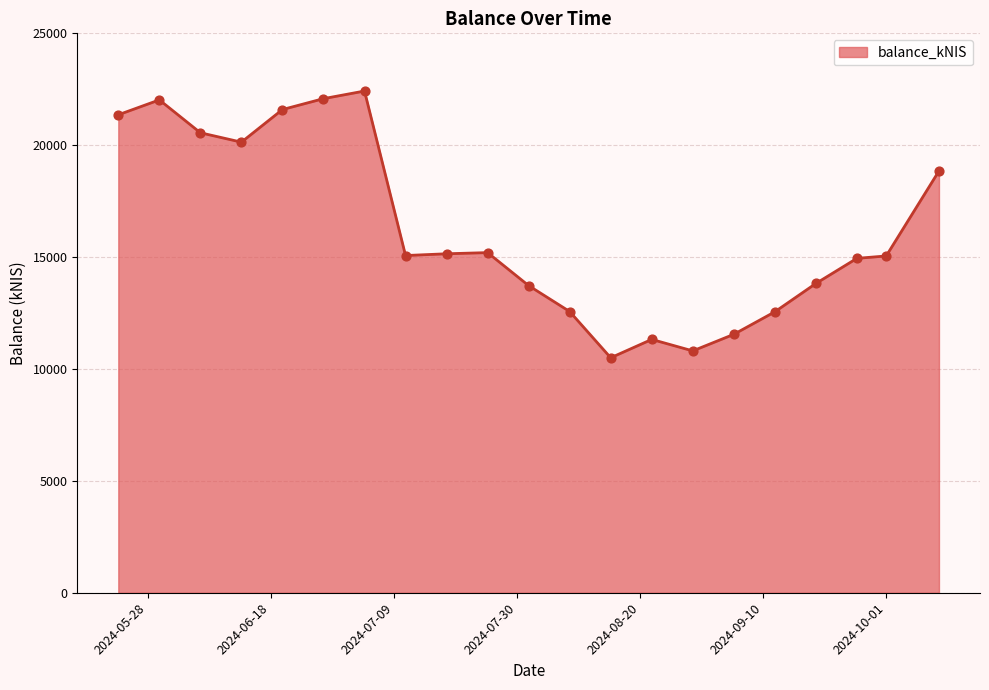

What is the difference between the maximum and minimum values?

11920.4